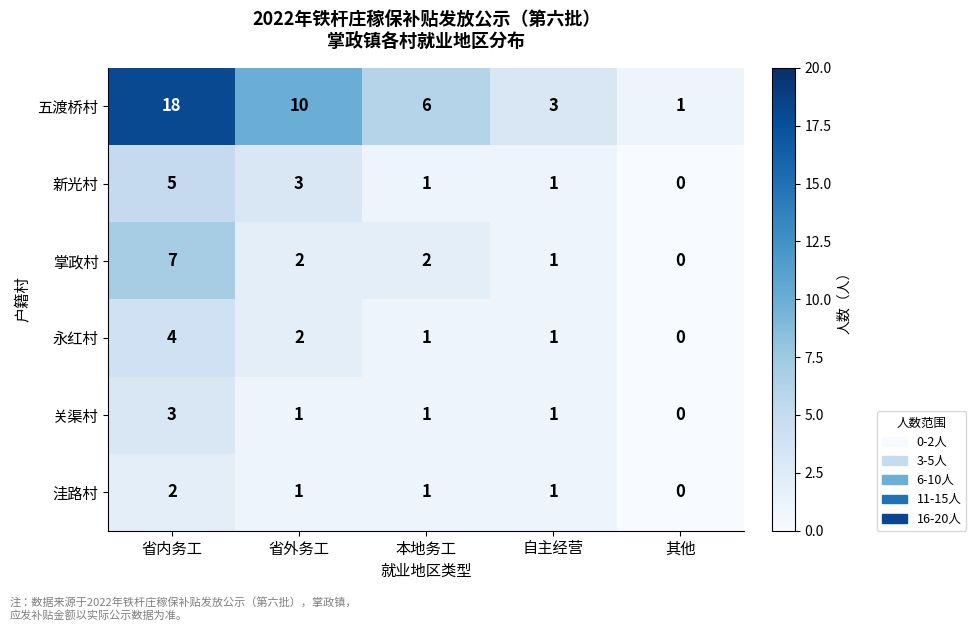

What is the difference between the highest and lowest values at 省内务工?

16